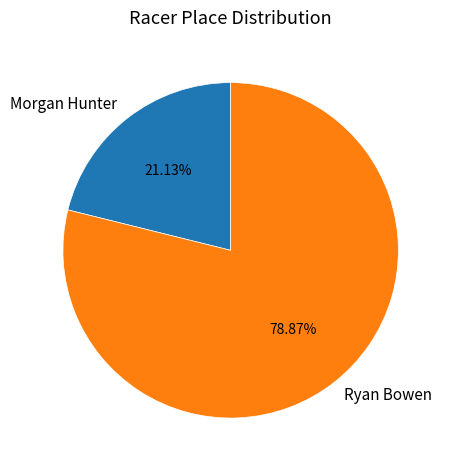

How many segments does this pie chart have?

2